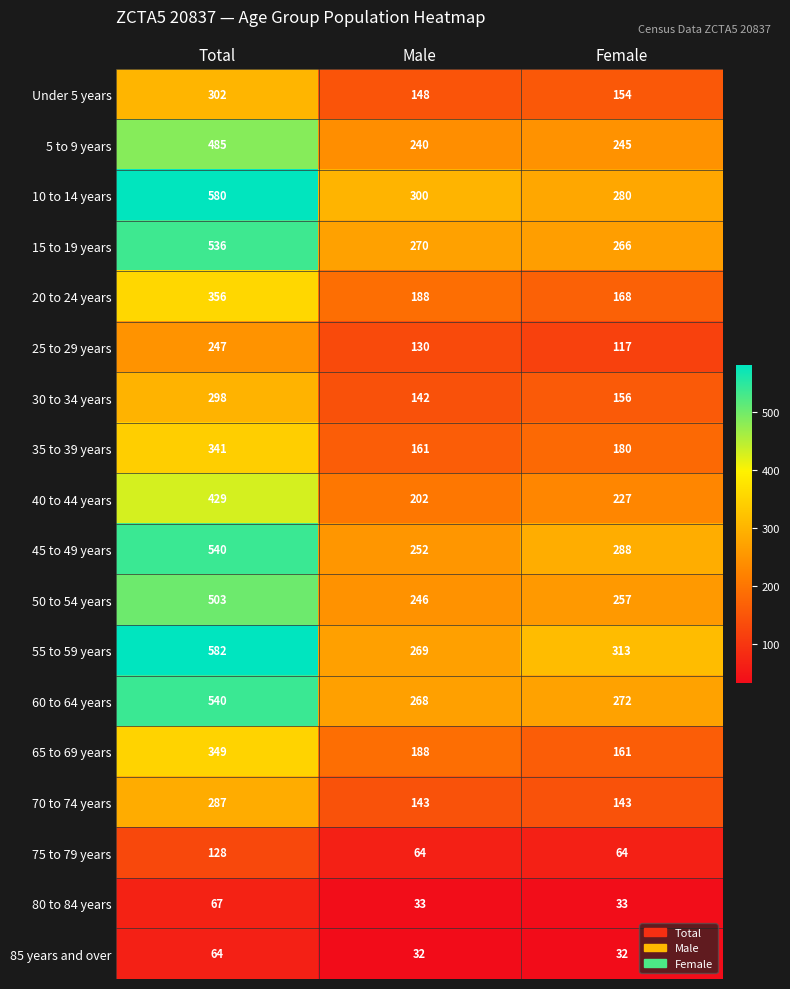

What is the sum of all 35 to 39 years values?

682